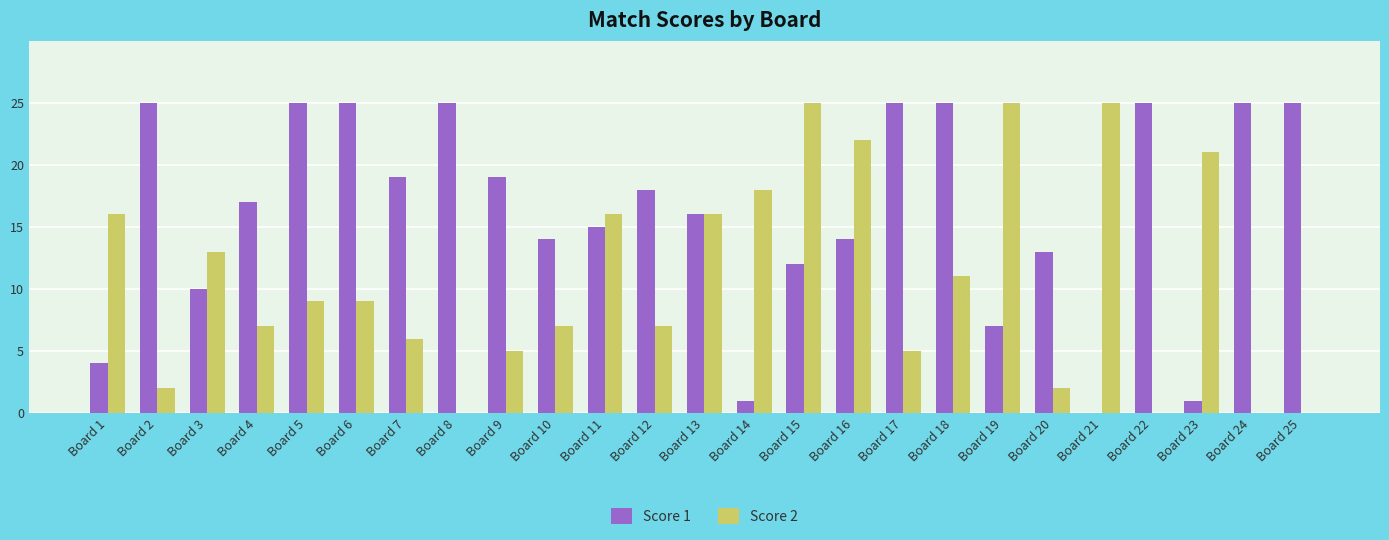

What is the sum of all Score 1 values?

405